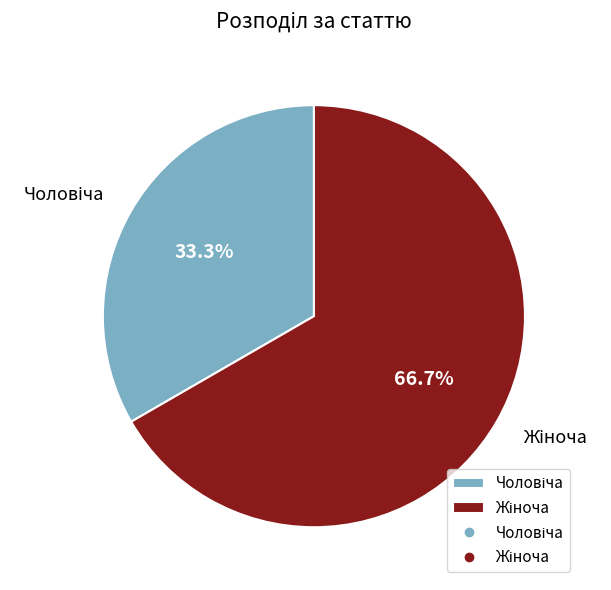

Is there any slice that represents more than half of the pie?

Yes